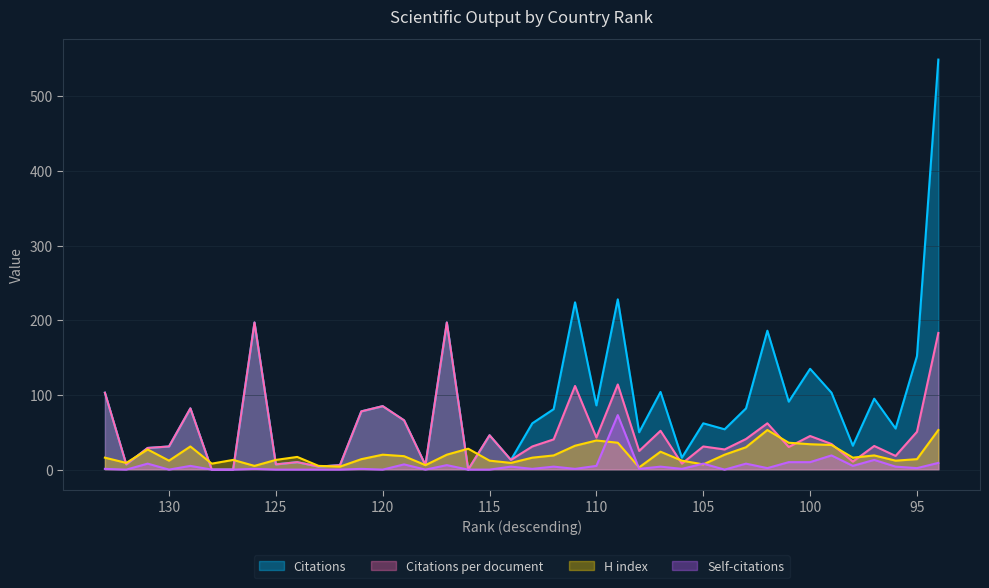

Which series has the widest spread of values?

Citations